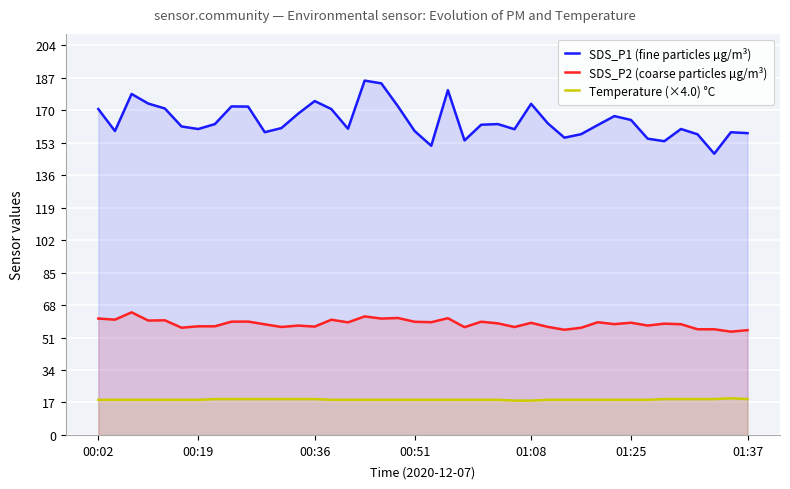

Does the chart have visible grid lines?

Yes